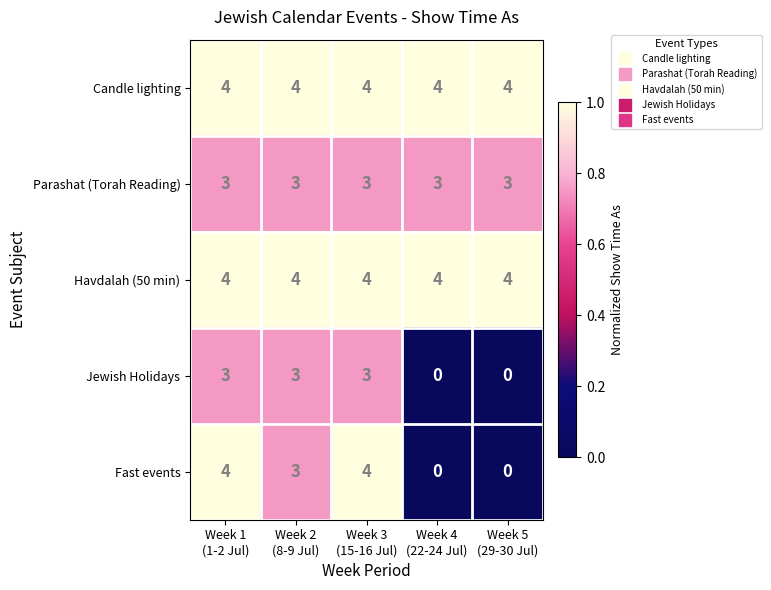

What is the maximum value shown in the chart?

4